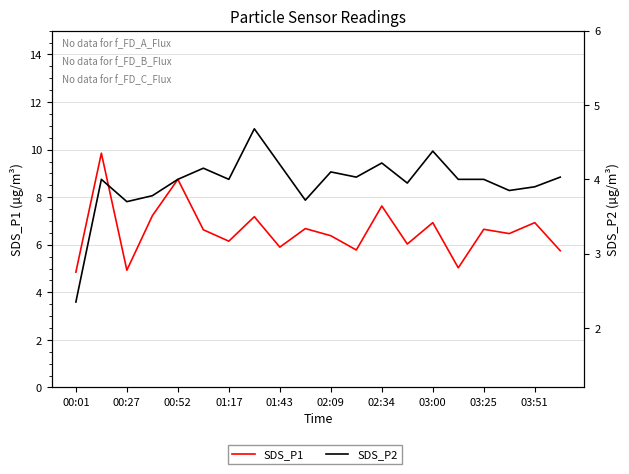

What is the greatest value displayed?

9.8